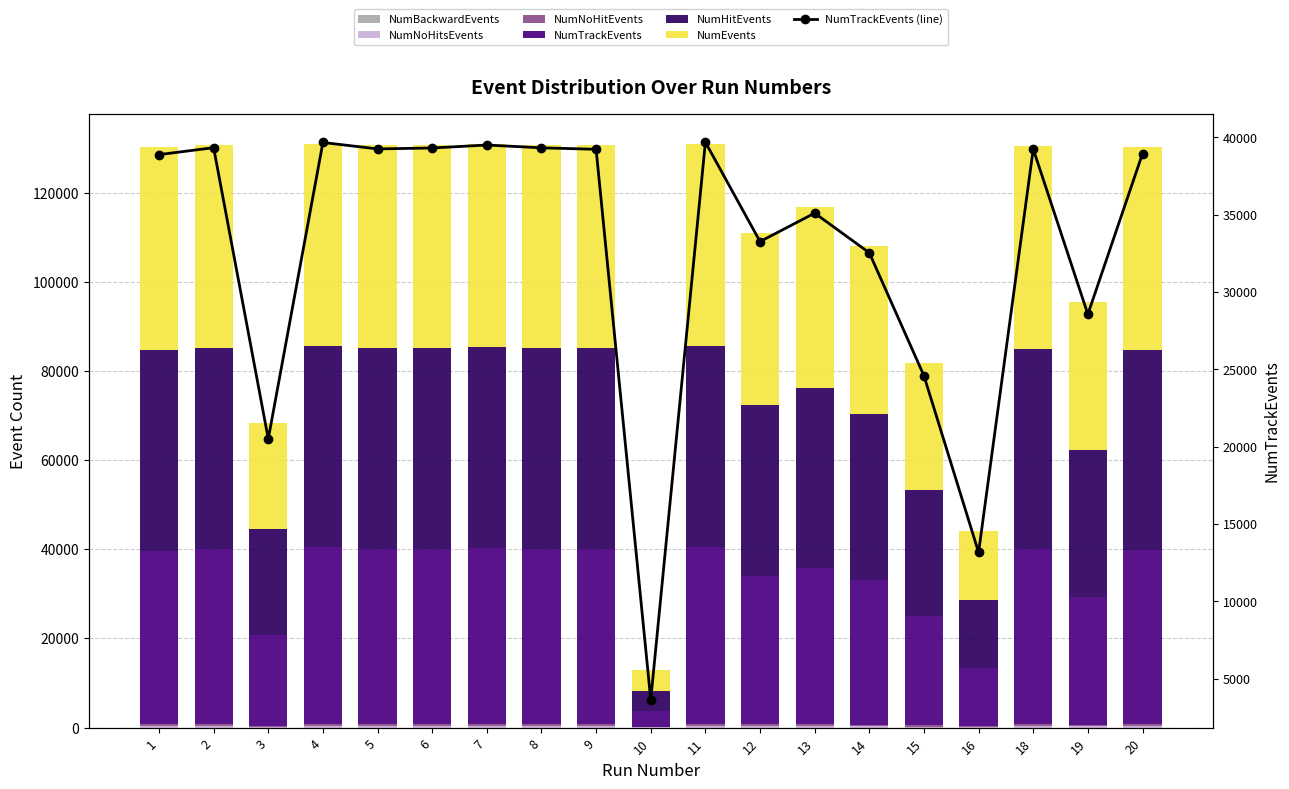

What is the value of the NumTrackEvents bar at the 2nd from the left?

39333